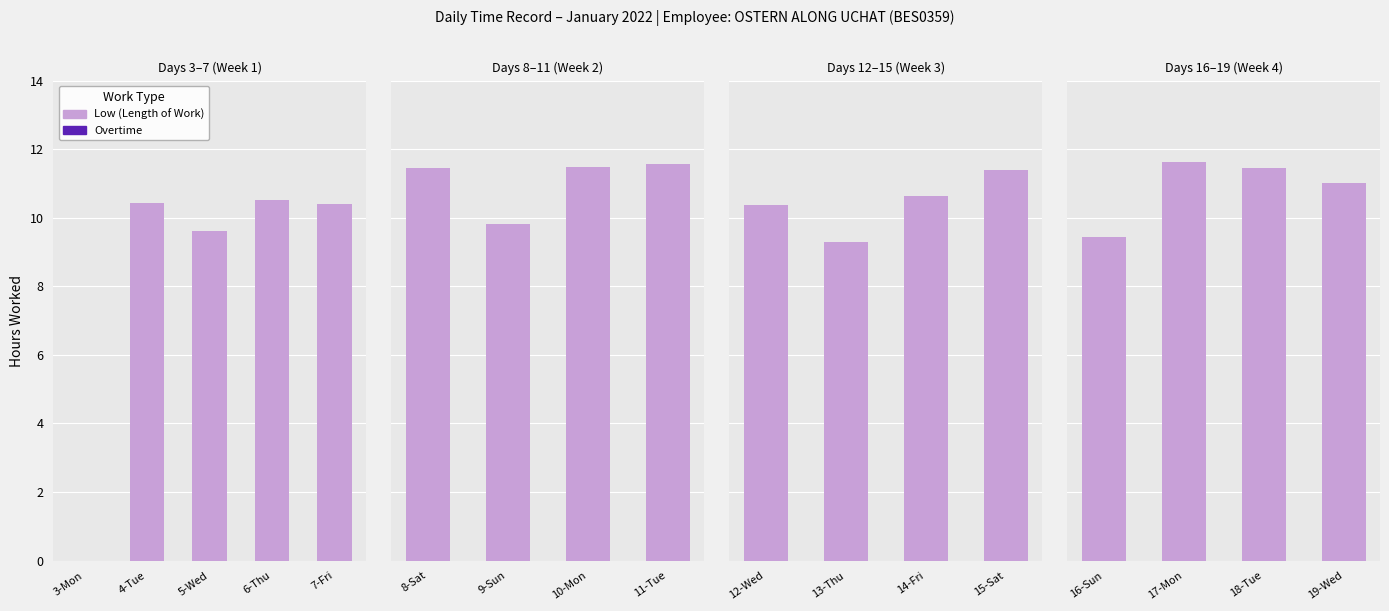

Which has a higher value, 16-Sun or 17-Mon?

17-Mon